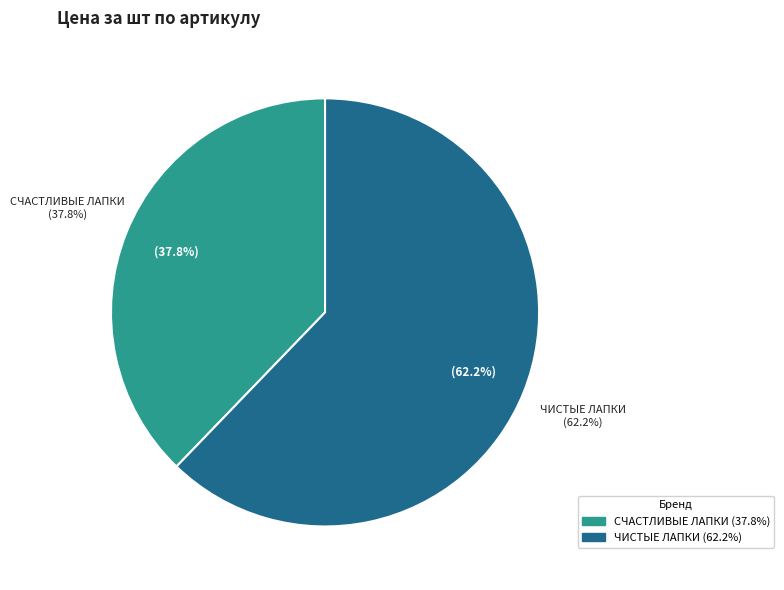

True or false: 12072 accounts for 7% of the total.

False